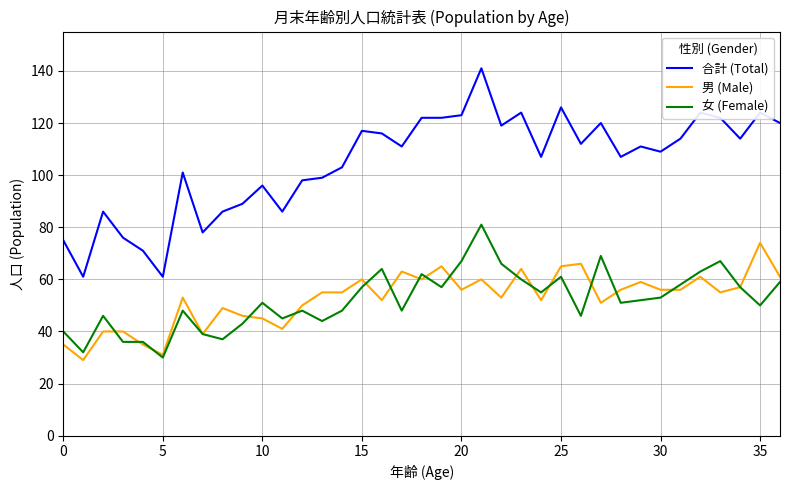

Which series has the widest spread of values?

合計 (Total)